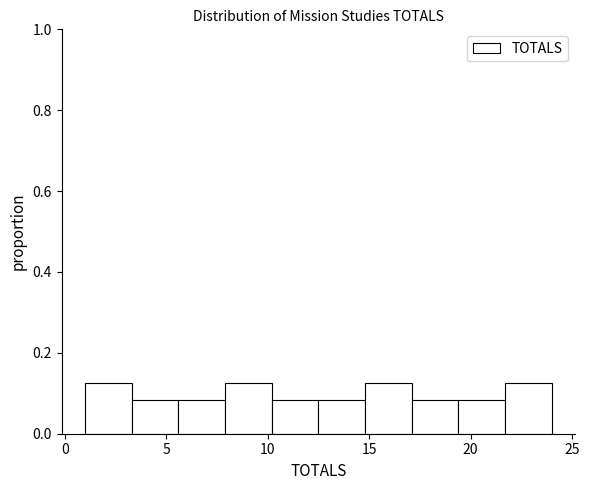

Reading left to right, list every bar in this chart as the range it spans on the x-axis followed by its height. Neither the bar edges nor the heights are printed on the chart, so give them approximately, as read against the axes.

1.0 to 3.3: 0.12
3.3 to 5.6: 0.08
5.6 to 7.9: 0.08
7.9 to 10.2: 0.12
10.2 to 12.5: 0.08
12.5 to 14.8: 0.08
14.8 to 17.1: 0.12
17.1 to 19.4: 0.08
19.4 to 21.7: 0.08
21.7 to 24.0: 0.12